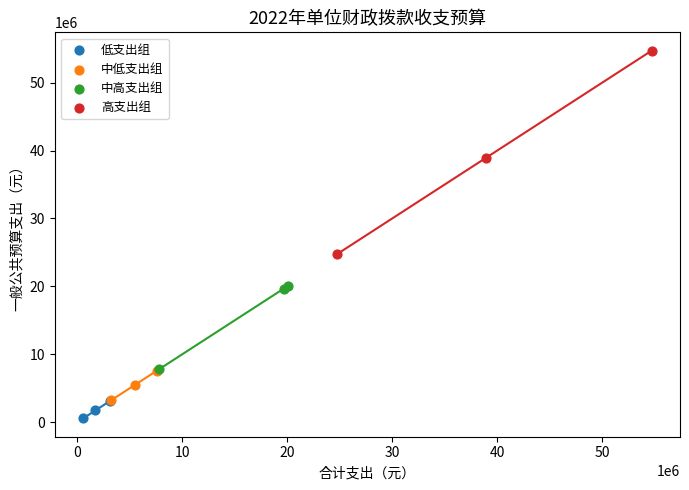

Which series contains the highest Y value?

高支出组